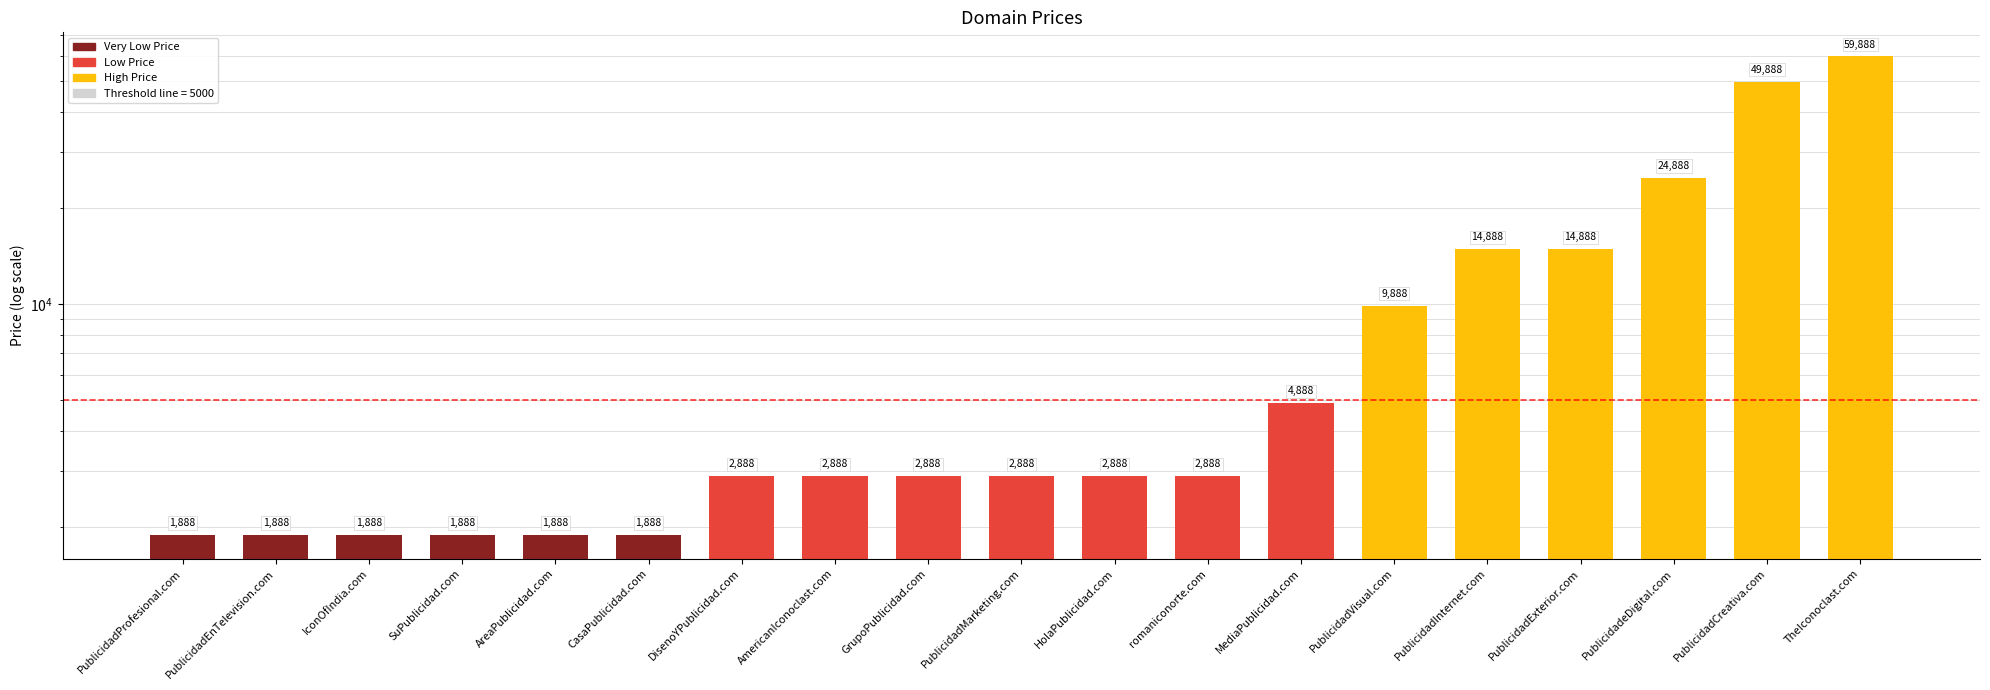

Does the chart contain stacked bars?

No